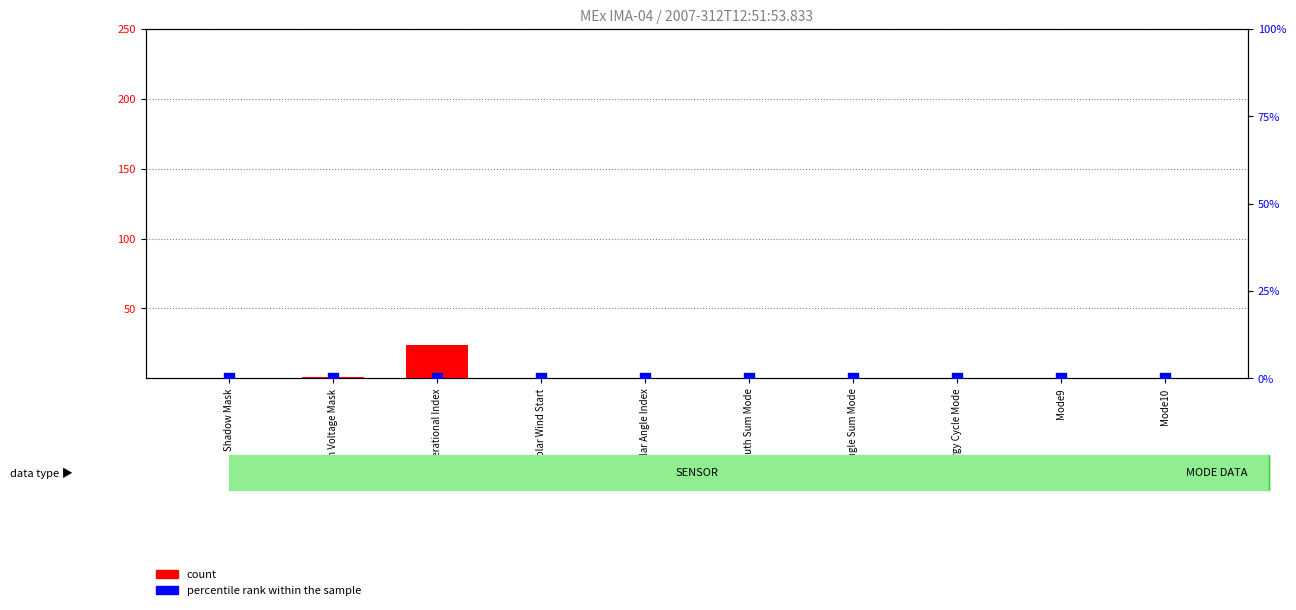

Which series has the largest Y range (max minus min)?

count